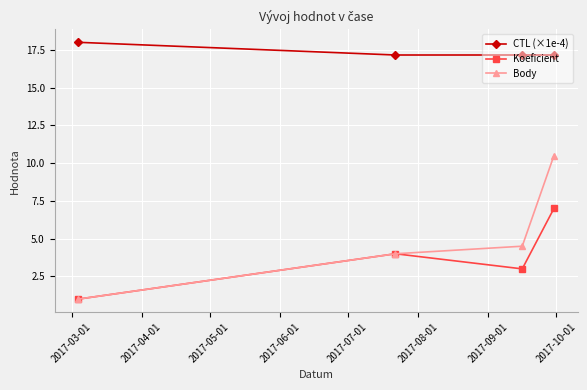

What is the minimum value shown in the chart?

1.0